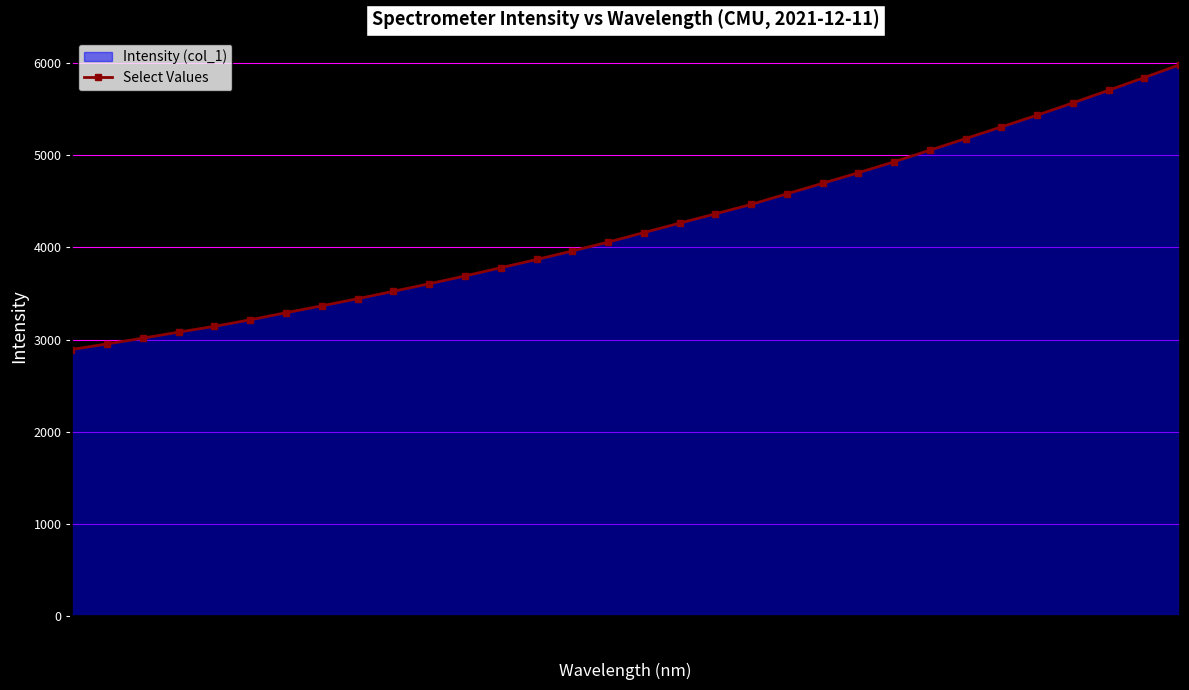

What is the change in value from 222.26 to 222.64?

+244.7